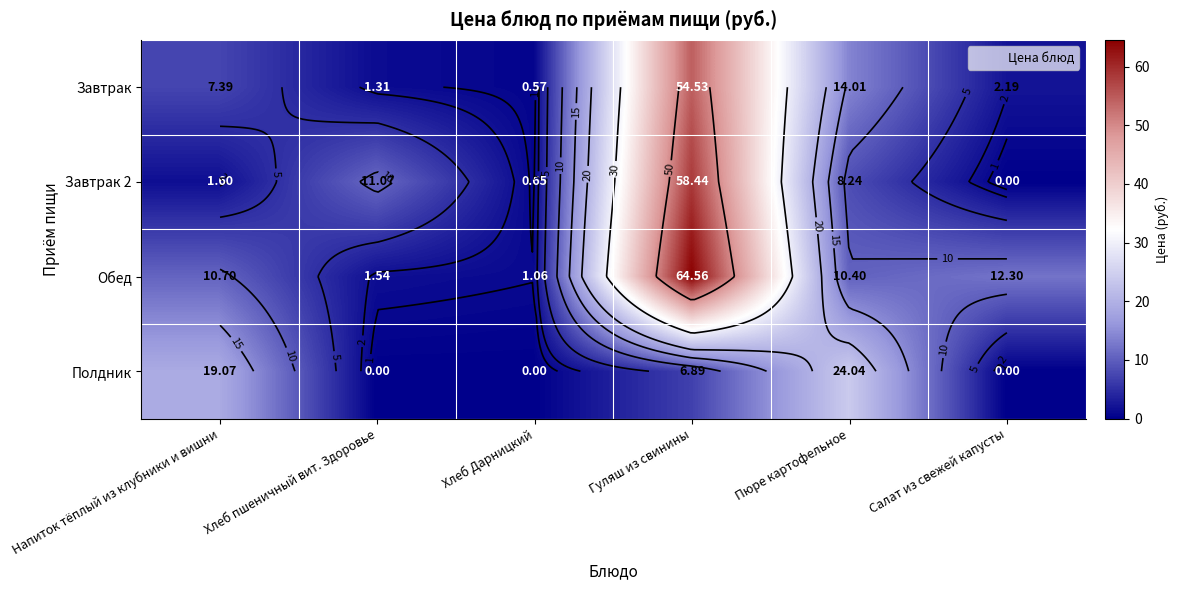

How many values in the Полдник series exceed 6?

3